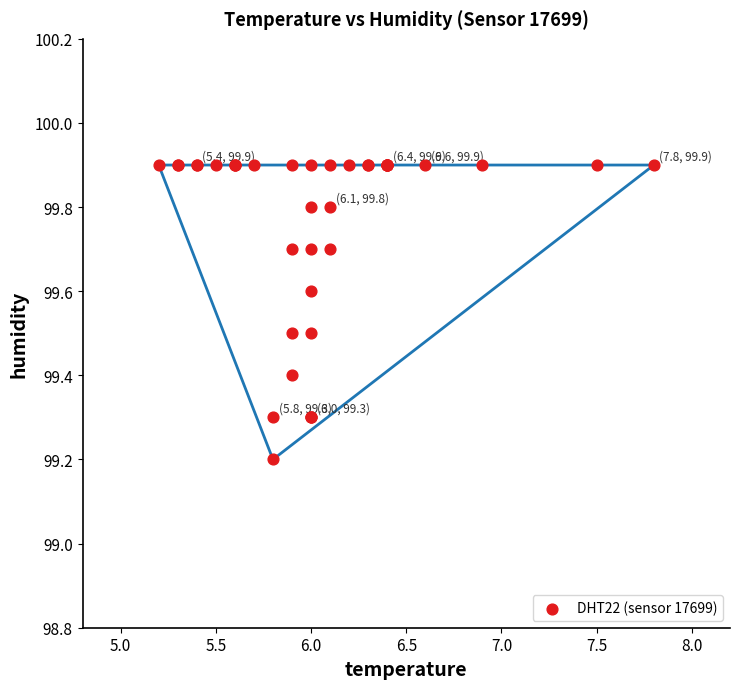

What Y value in the scatter plot is closest to 99?

99.2